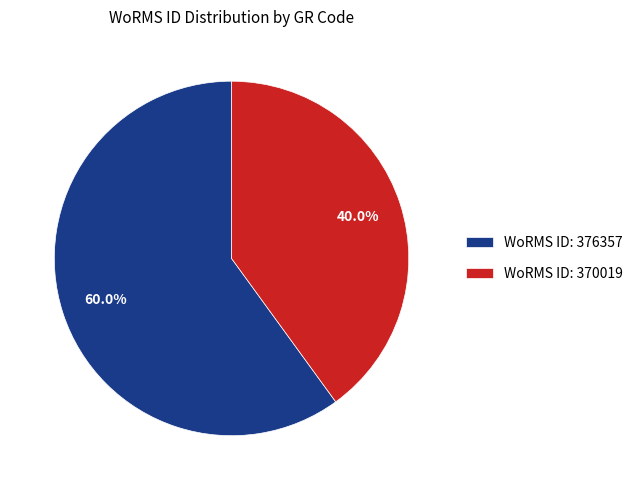

Does any single category account for the majority?

Yes